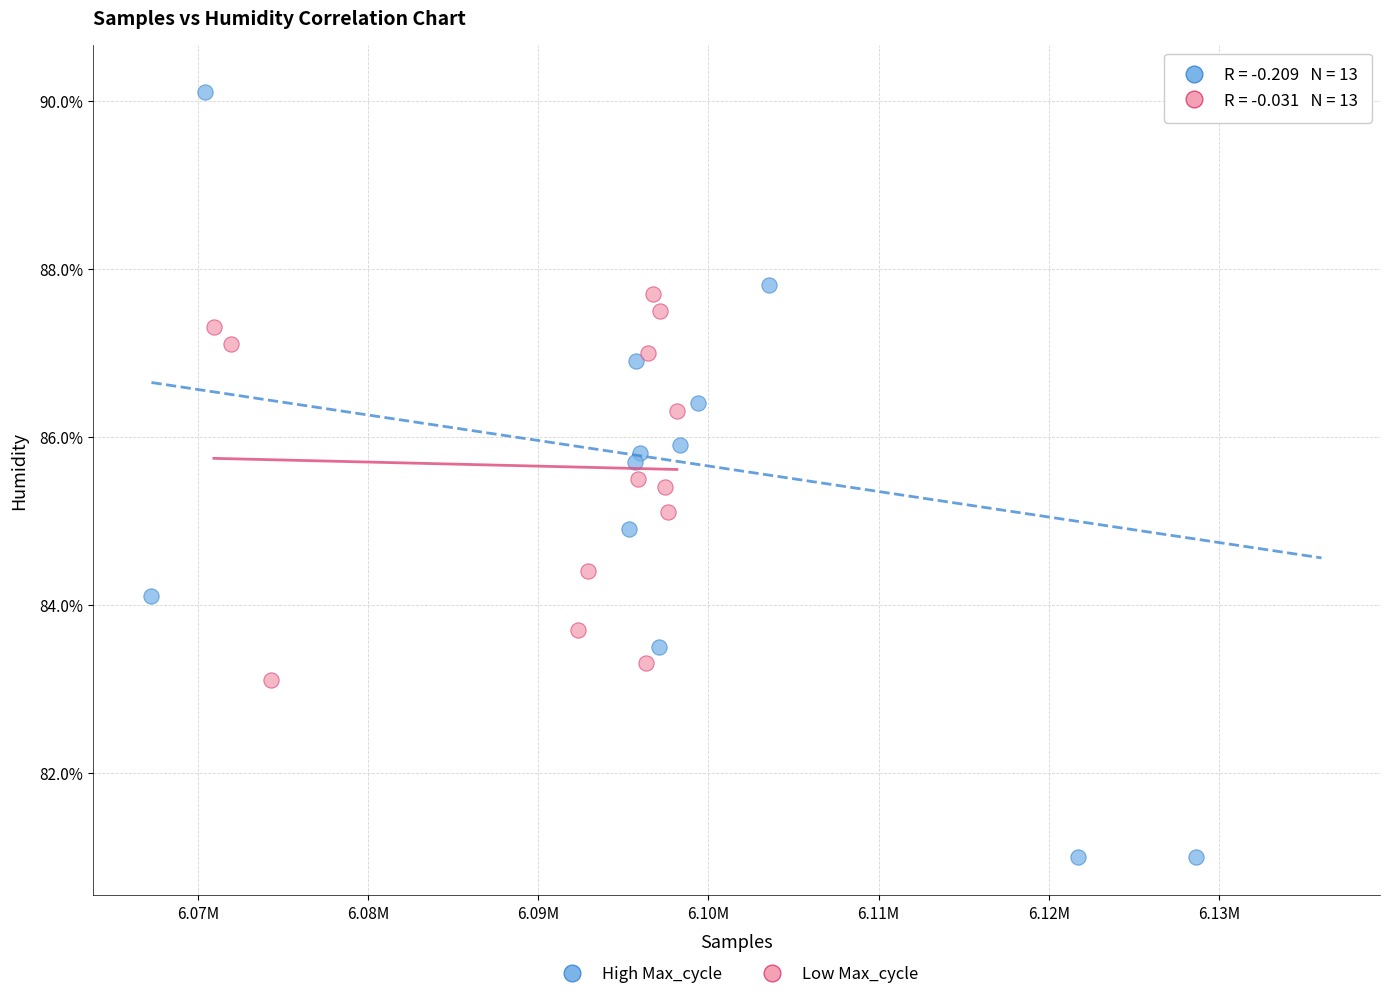

Which series reaches the maximum Y coordinate?

High Max_cycle